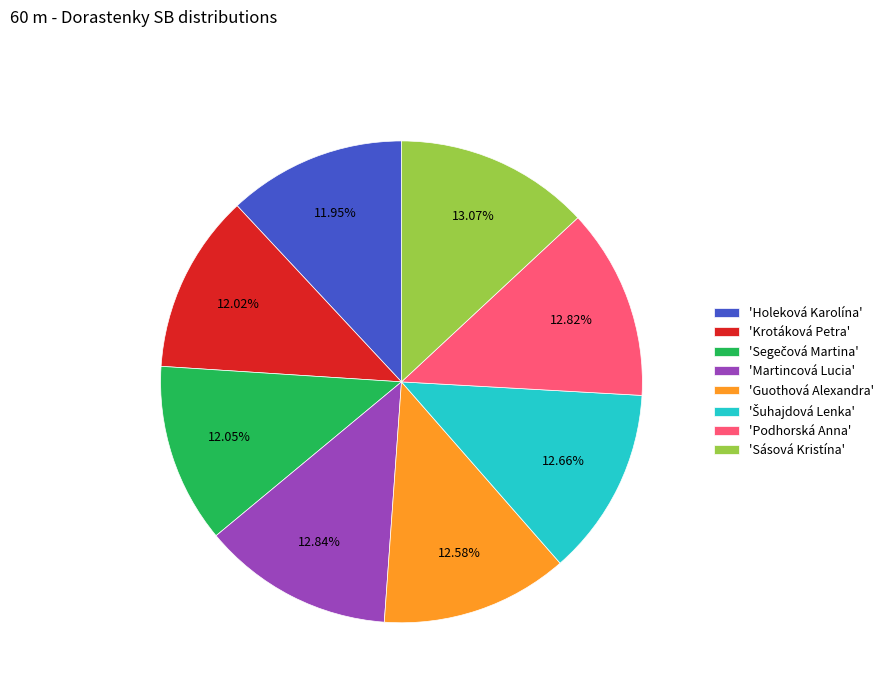

Is the sum of 'Podhorská Anna' and 'Sásová Kristína' greater than half?

No